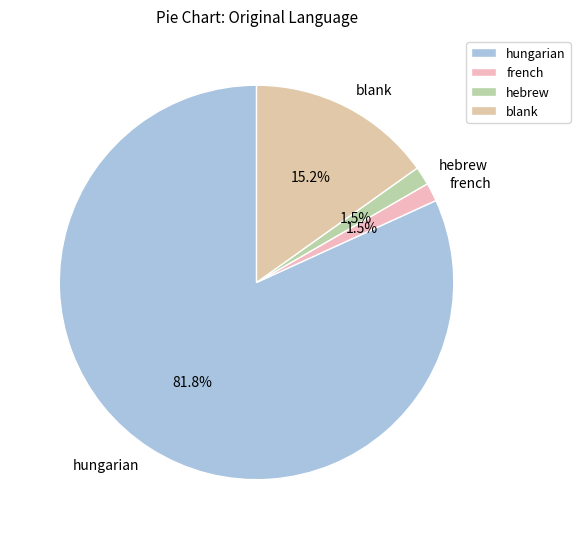

To the nearest percent, what is the average slice percentage?

25%